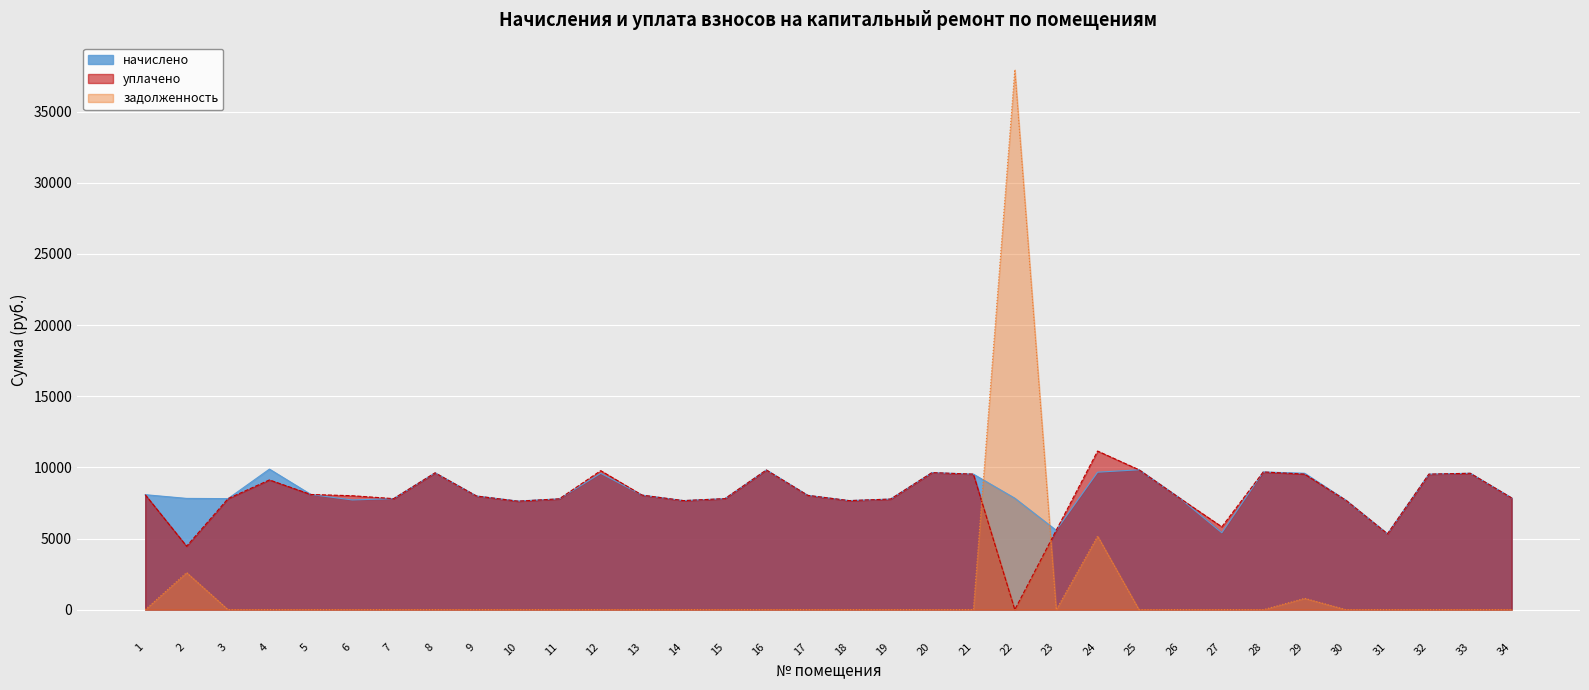

Rank the categories by начислено value from lowest to highest.

31, 27, 23, 10, 14, 18, 30, 6, 19, 11, 3, 7, 15, 26, 2, 22, 34, 9, 17, 13, 1, 5, 21, 32, 12, 29, 33, 8, 20, 24, 28, 16, 25, 4